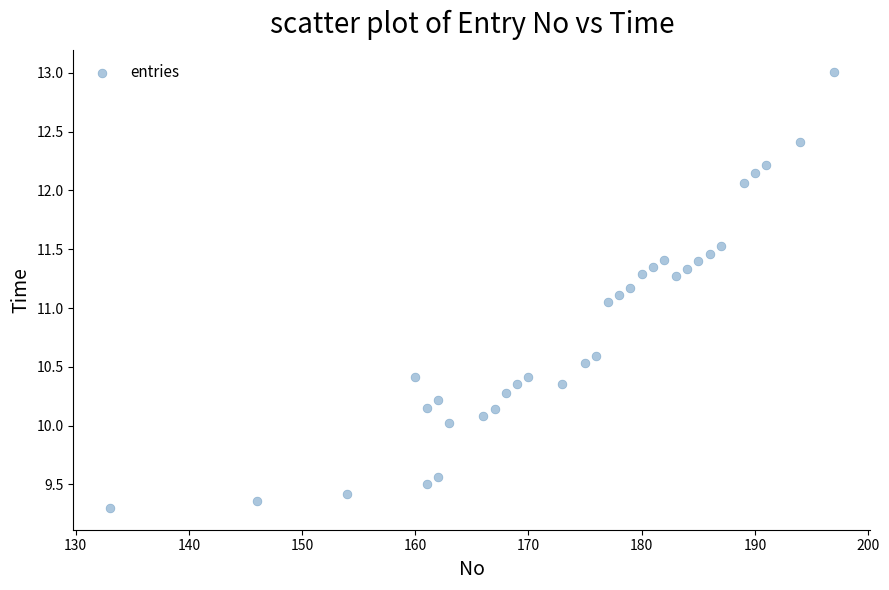

What is the range of X values (max minus min)?

64.0